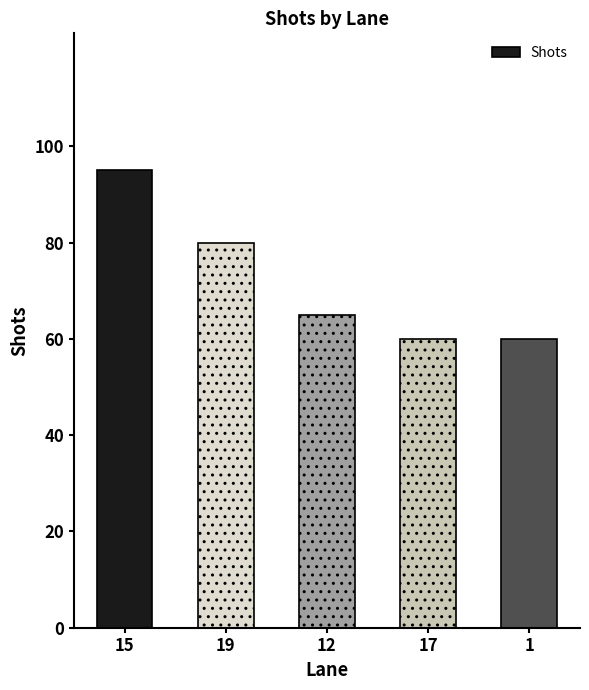

What is the sum of the values at 17 and 12?

125